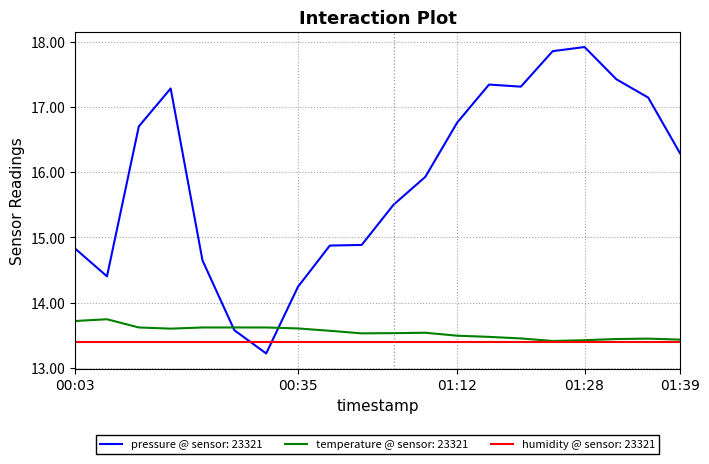

True or false: humidity @ sensor: 23321 and pressure @ sensor: 23321 intersect in this chart.

True